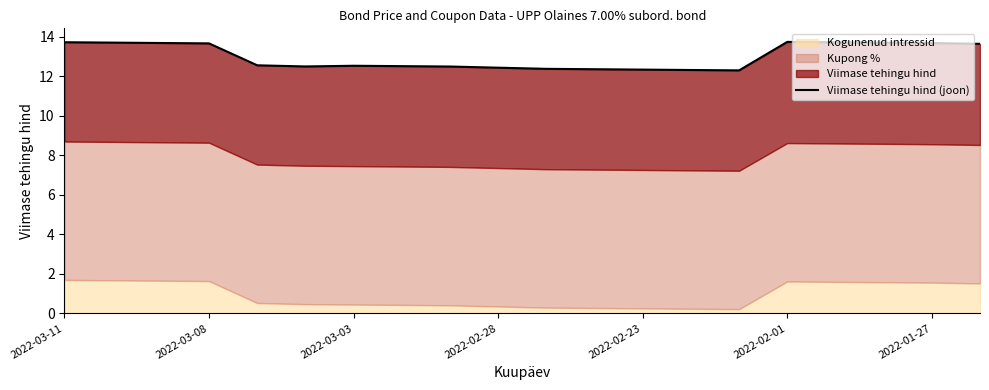

What is the ratio of the value at 2022-02-23 to the value at 2022-03-08?

0.9